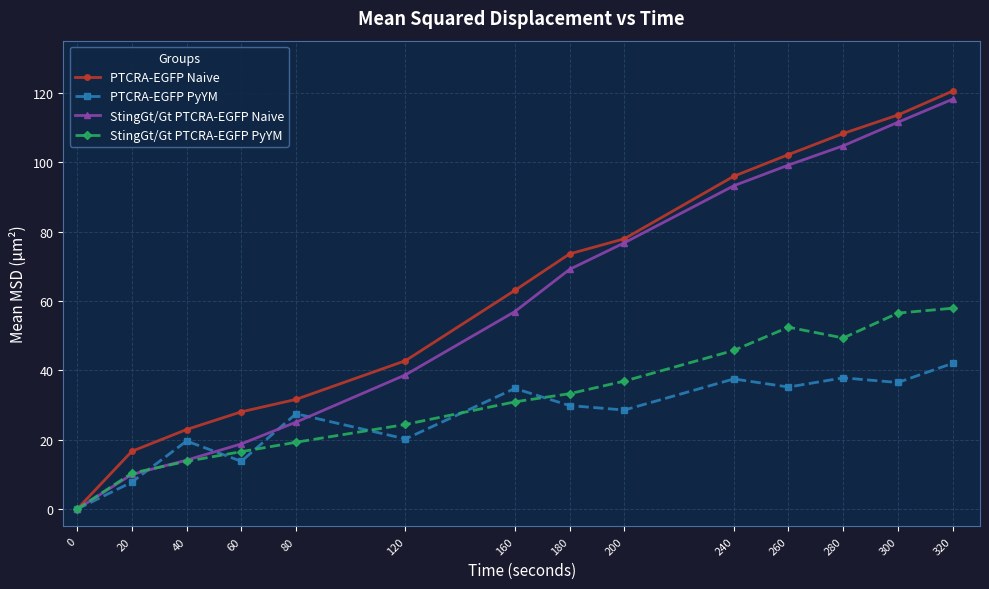

Between 20 and 180, which series saw the biggest shift?

StingGt/Gt PTCRA-EGFP Naive